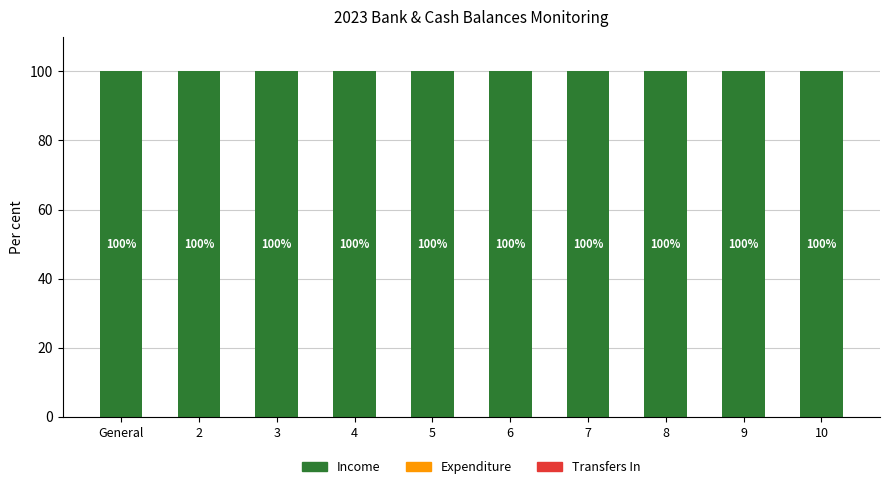

Rank the series at 8 from lowest to highest value.

Expenditure, Transfers In, Income